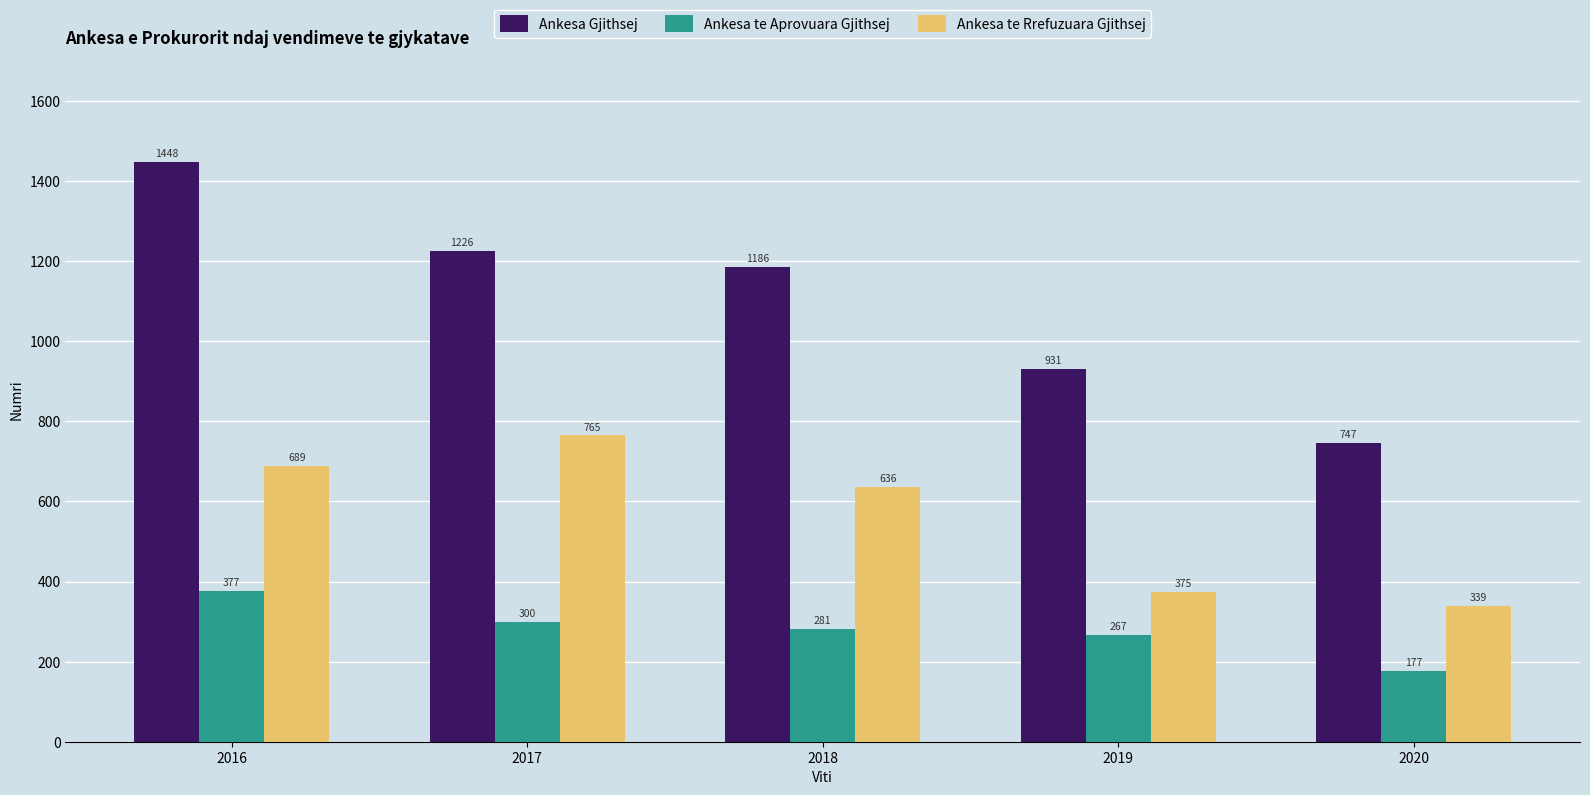

True or false: Ankesa te Aprovuara Gjithsej has a value of 377 at 2016.

True